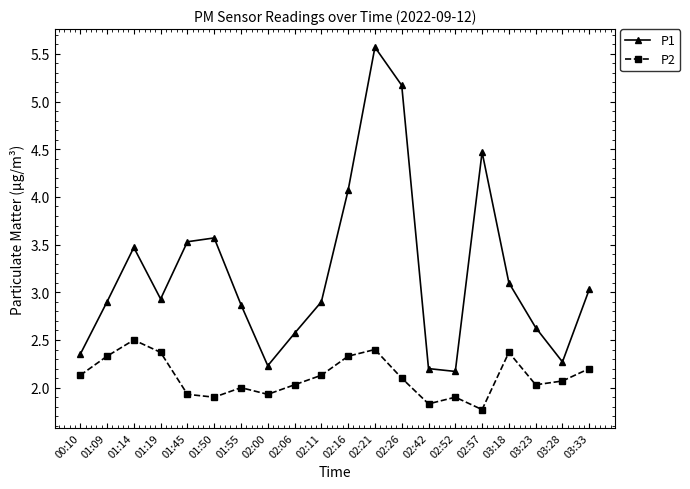

True or false: P2 has a value of 3.8 at 01:09.

False